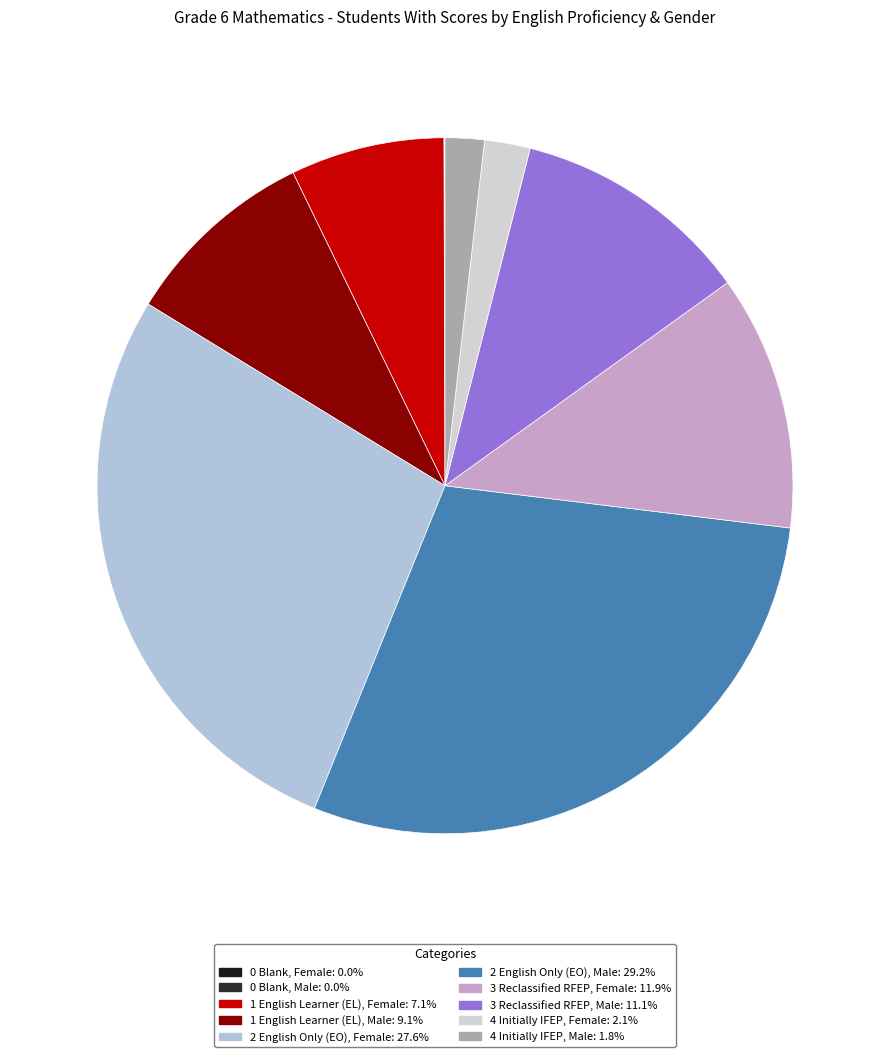

Does any single category account for the majority?

No